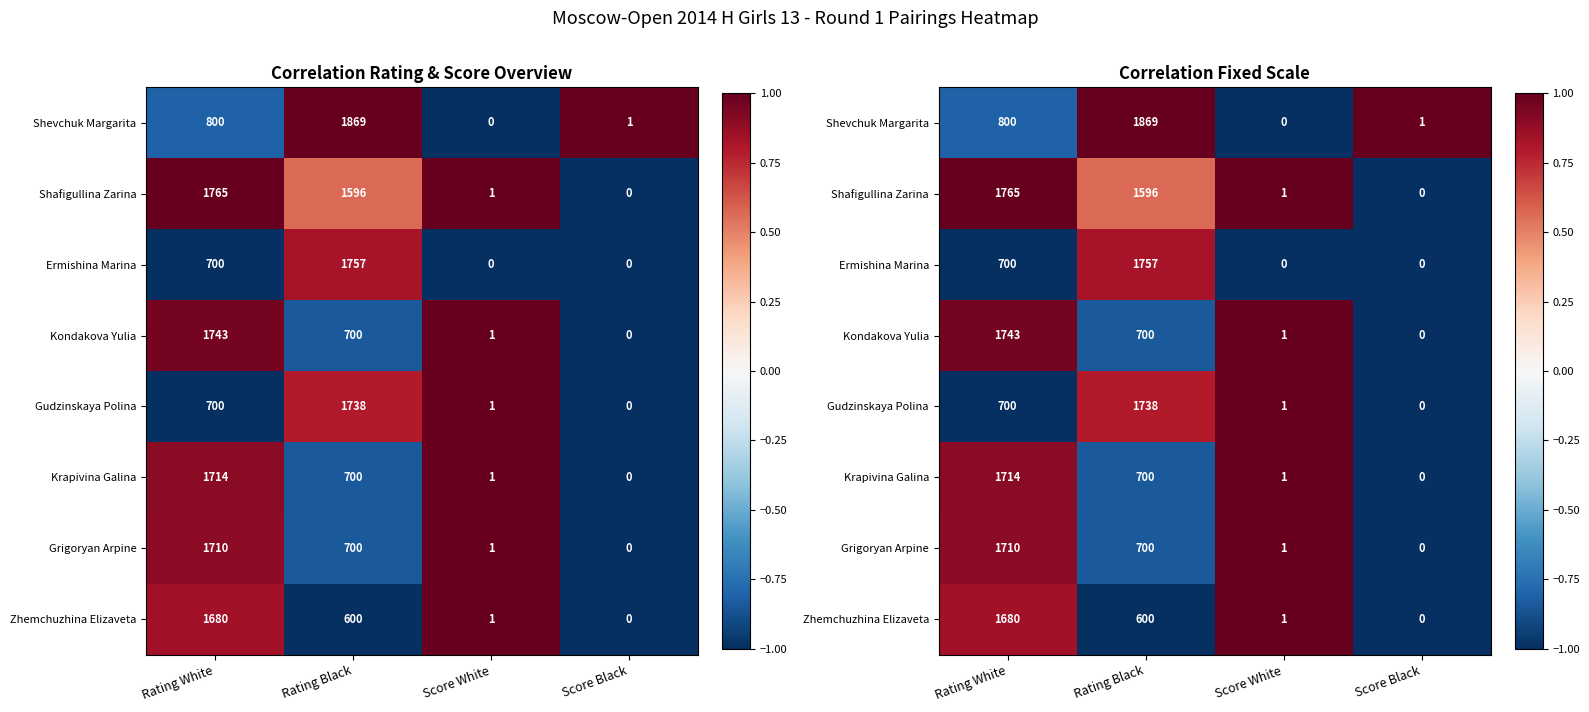

Is it true that Gudzinskaya Polina equals 1.0 at Score White?

True